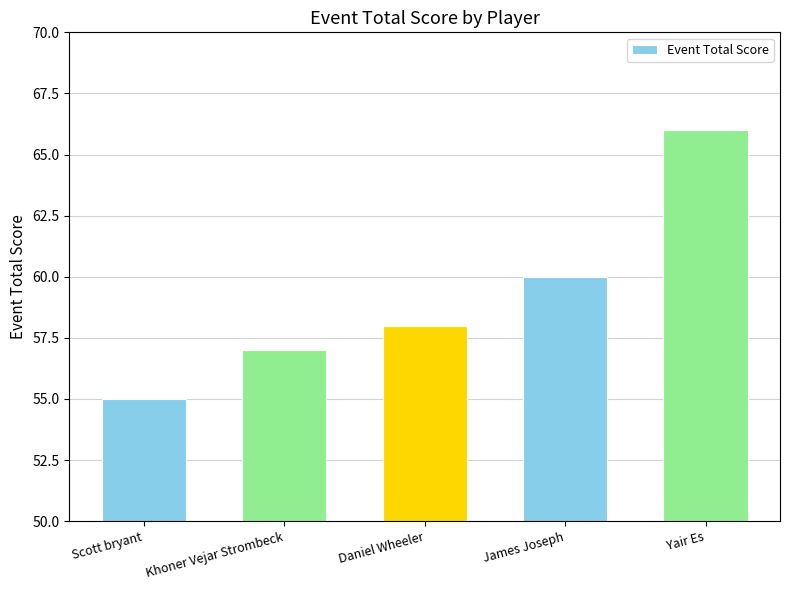

What is the difference between the maximum and minimum values?

11